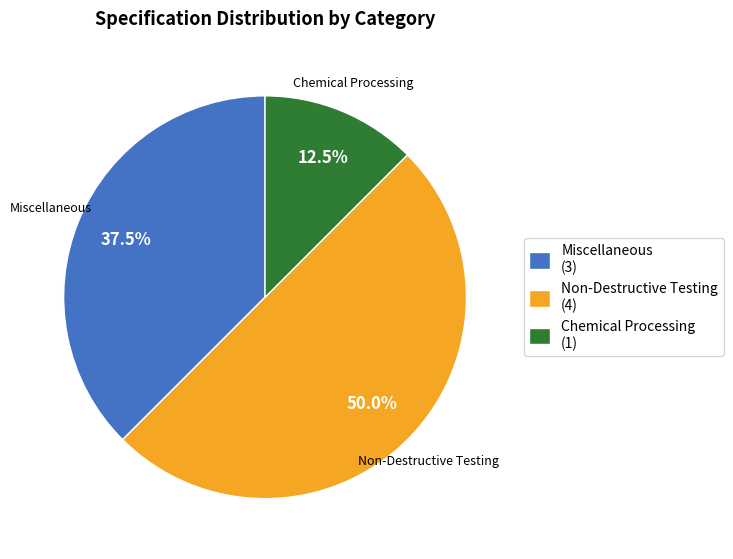

Which category has the smallest portion of the pie?

Chemical Processing (1)